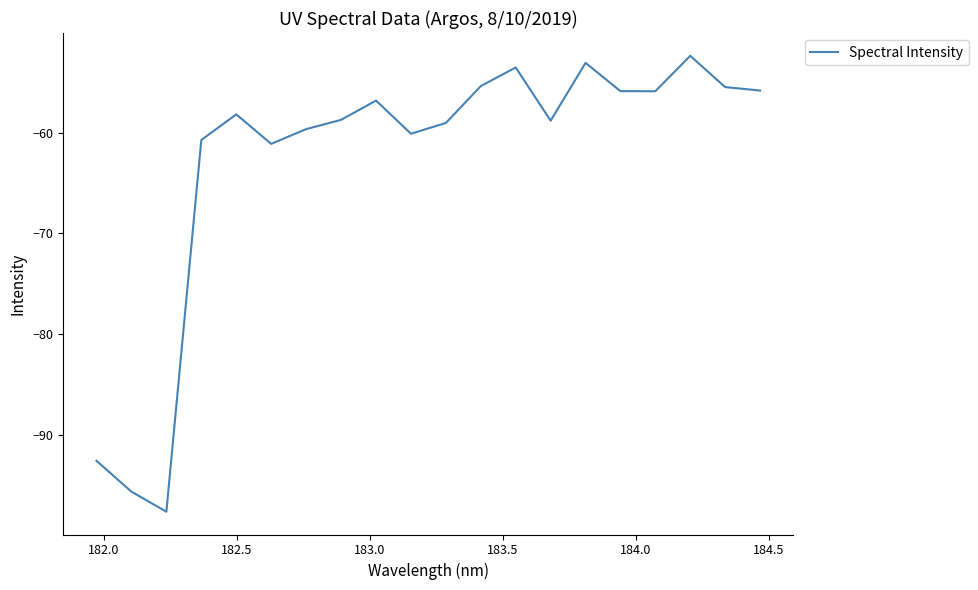

What is the smallest value displayed?

-97.7